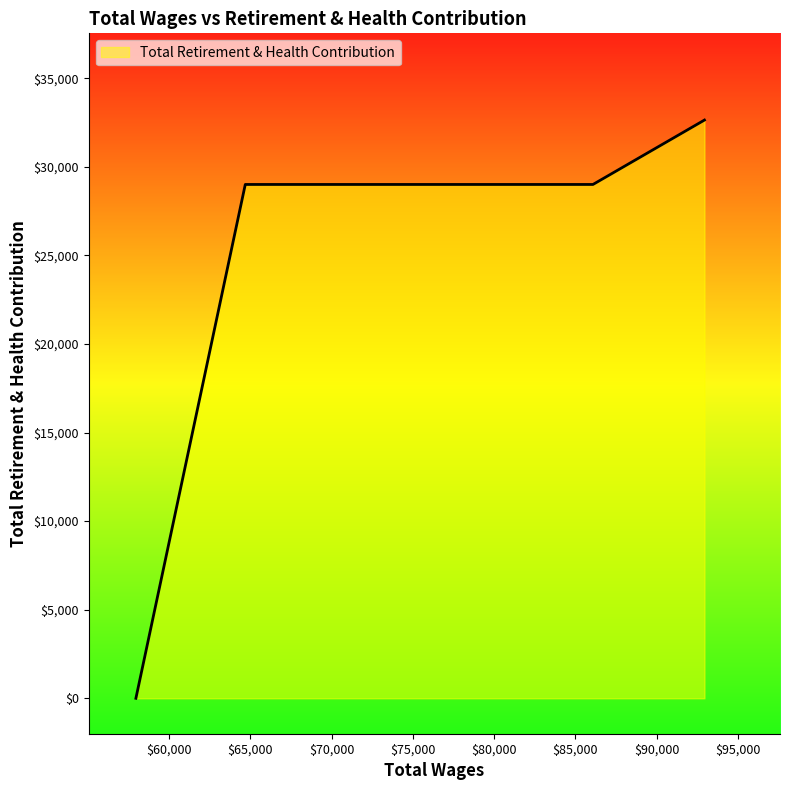

What is the sum of all values?

119651